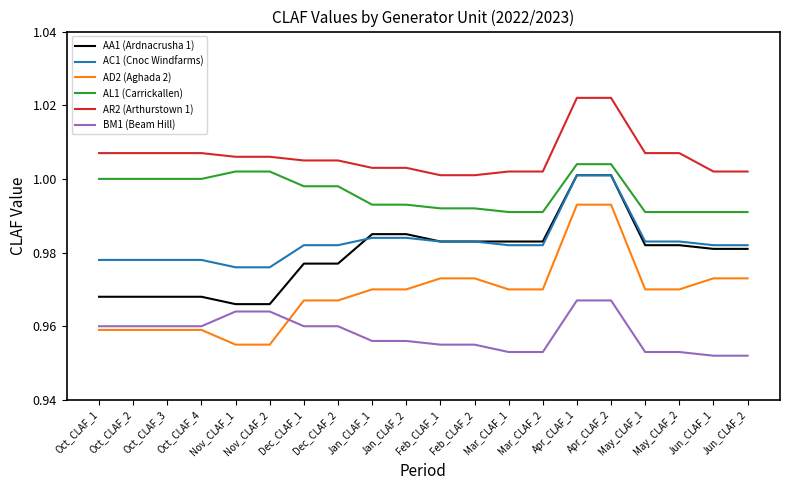

True or false: AA1 (Ardnacrusha 1) and AR2 (Arthurstown 1) cross at least once.

False